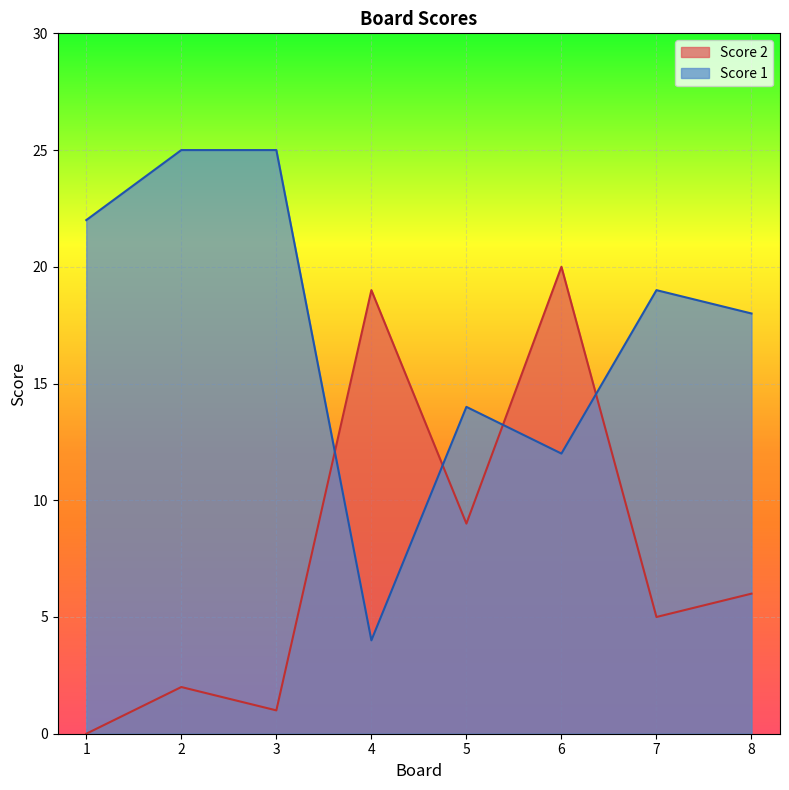

At which label does Score 2 first exceed 6?

4